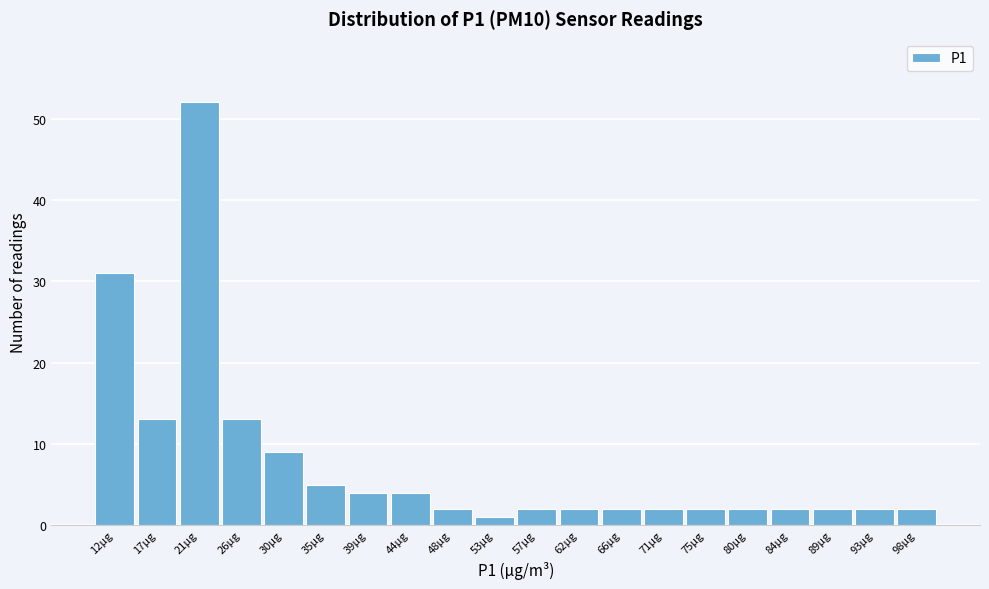

Over which range of the x-axis is the bar tallest?

19.0 to 23.5